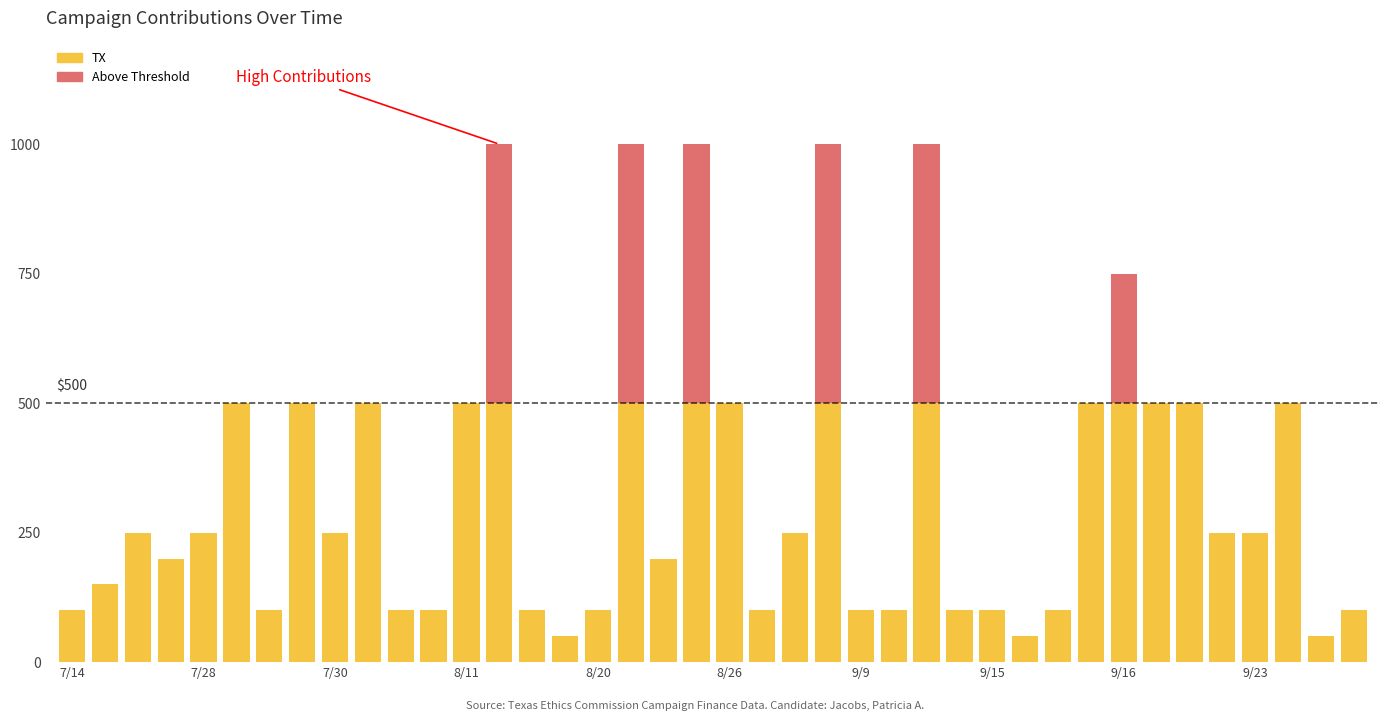

What is the sum of all TX values?

11000